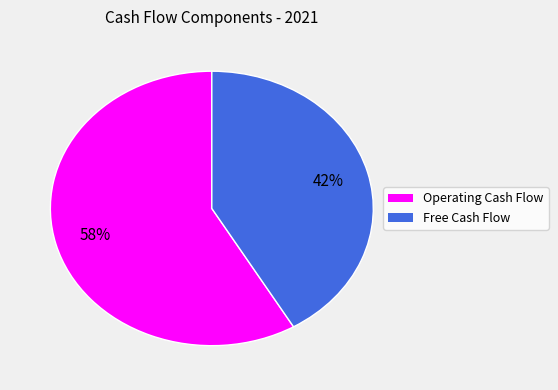

How many slices are in this pie chart?

2